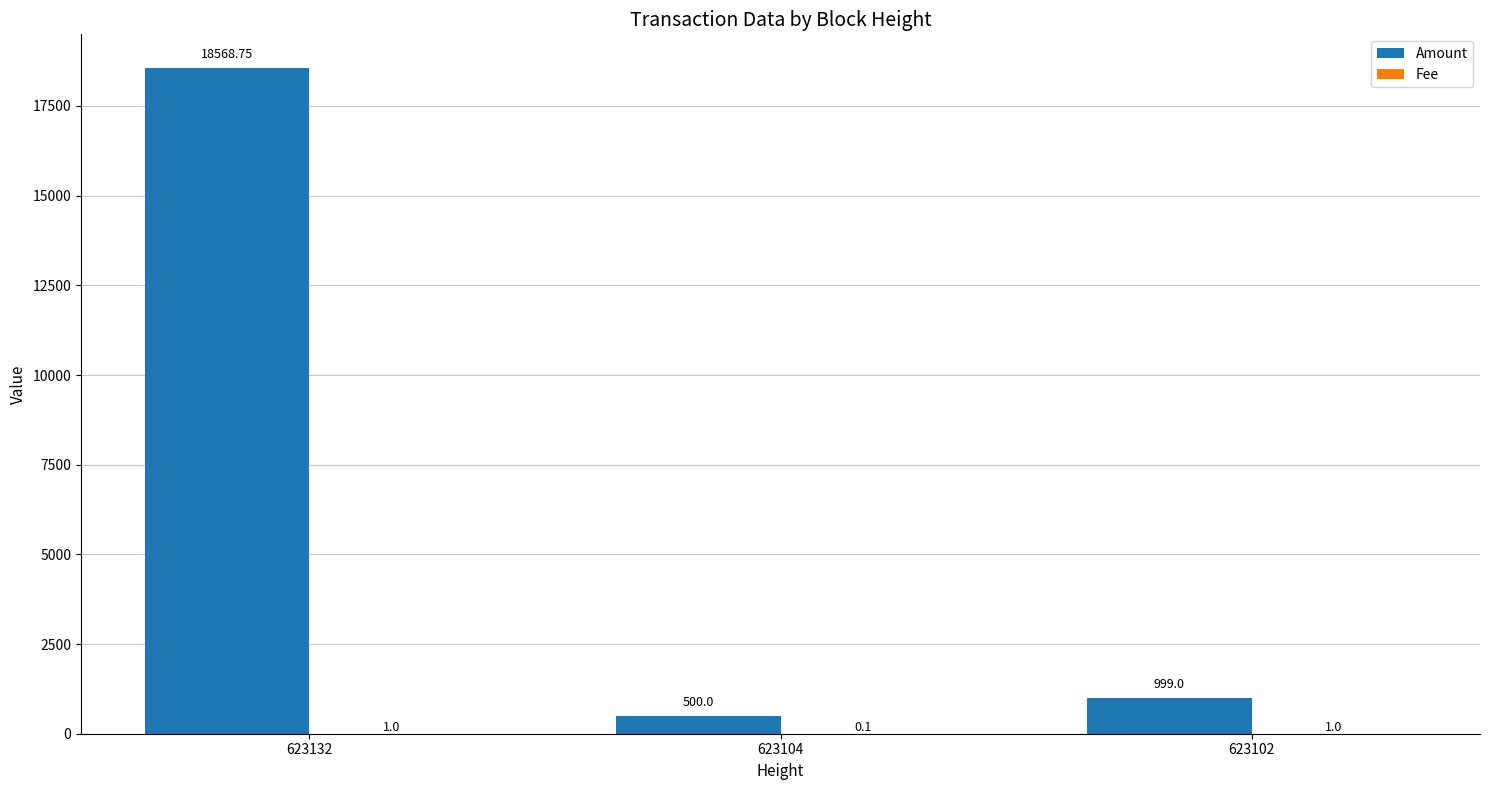

How many distinct data groups are displayed?

2